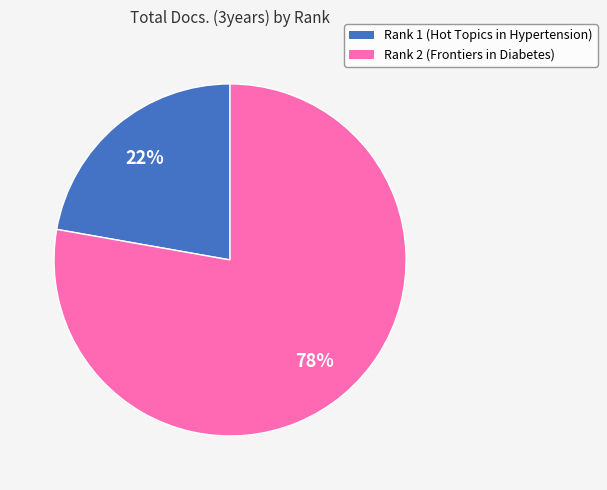

Which slice is the largest?

Rank 2 (Frontiers in Diabetes)